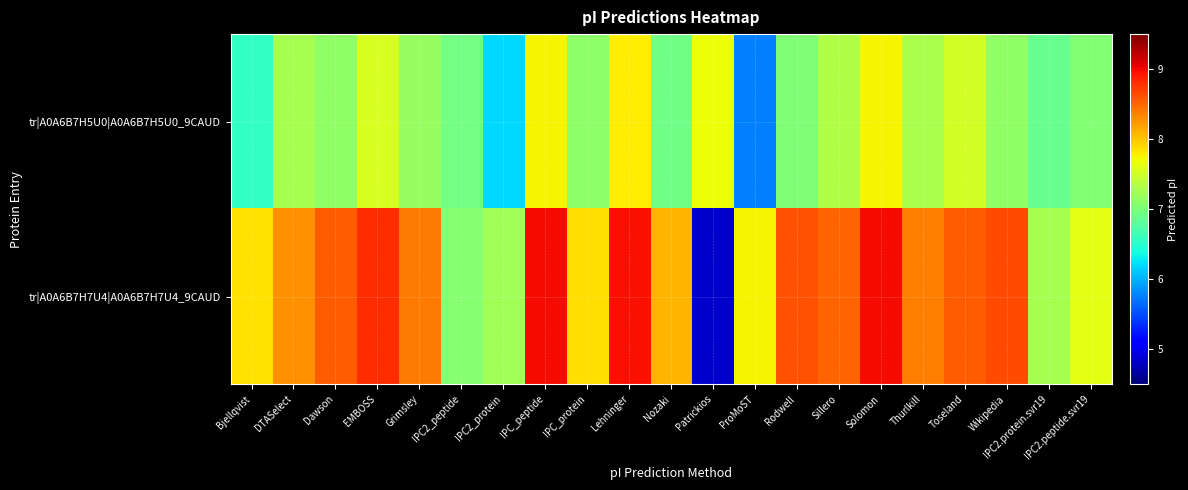

Which has a higher value, IPC2.peptide.svr19 or Sillero?

Sillero